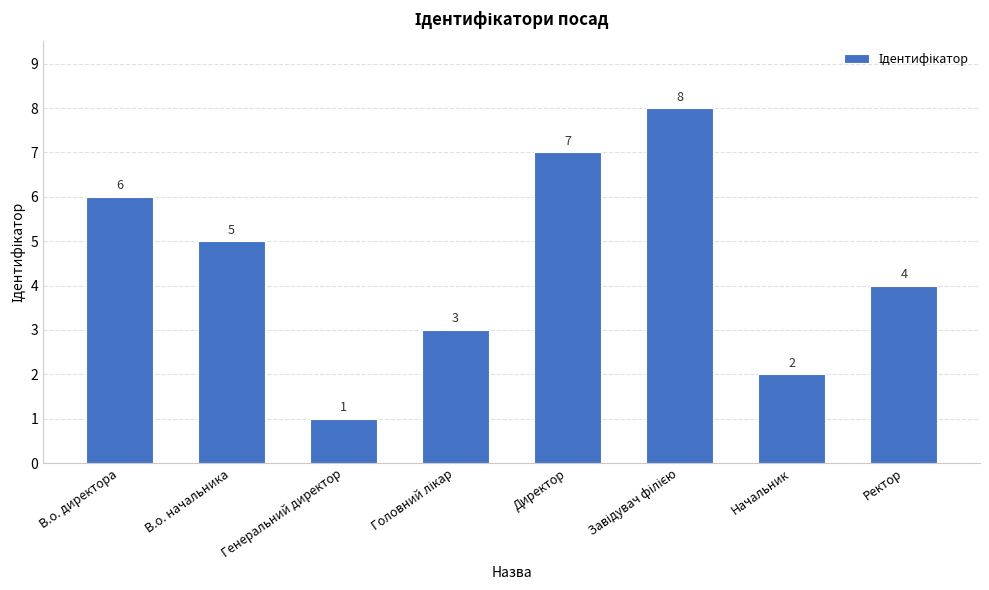

How many distinct data groups are displayed?

1